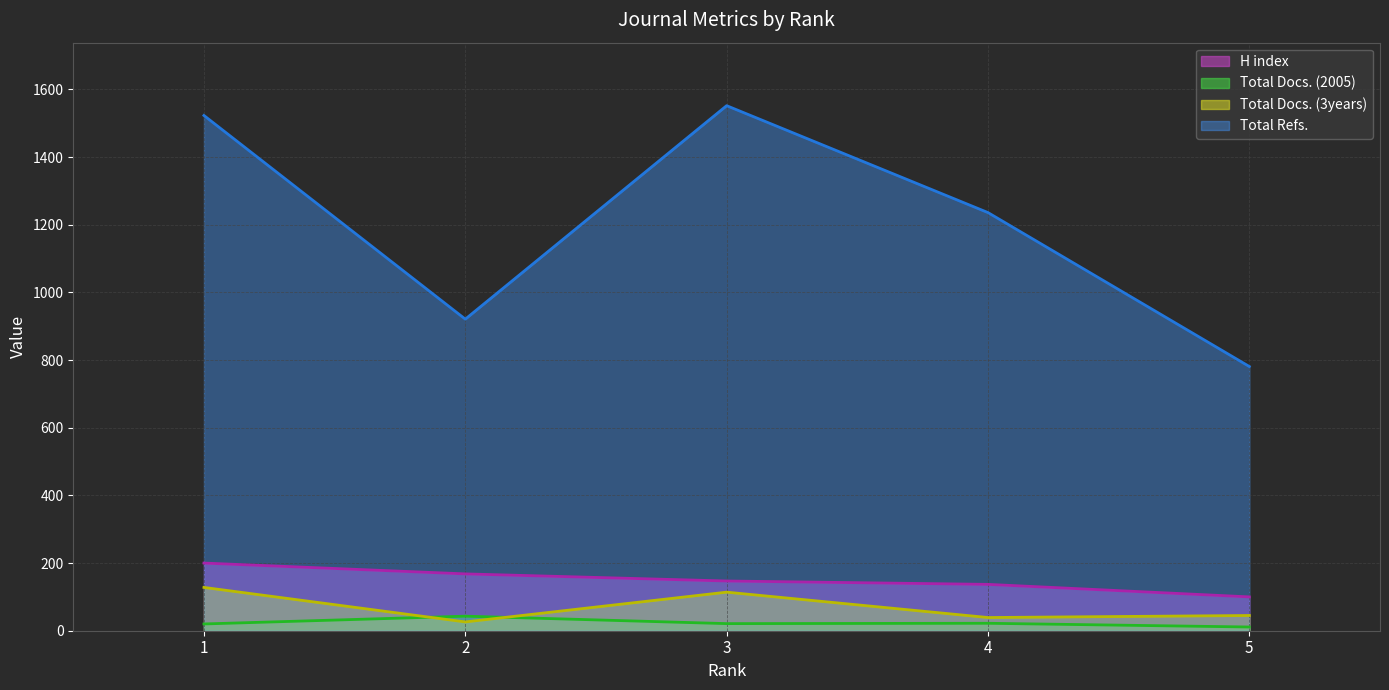

How many lines are shown in the chart?

4